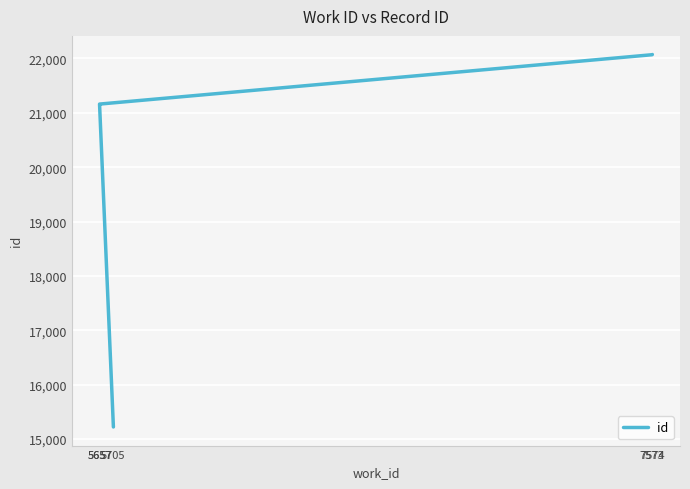

How many data points does each series have?

5